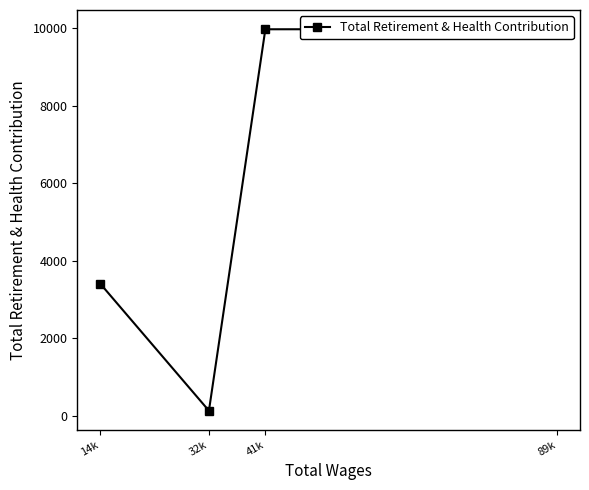

What is the average value?

5876